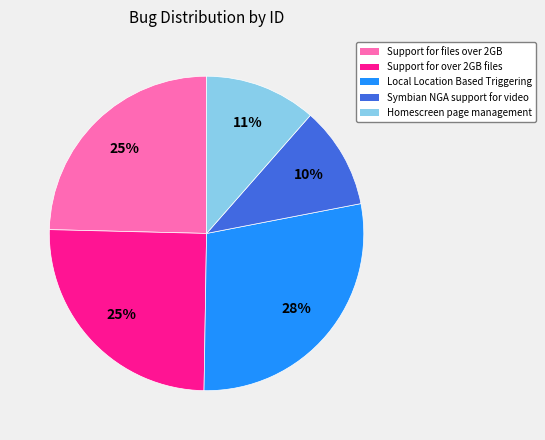

To the nearest percent, what is the average slice percentage?

20%